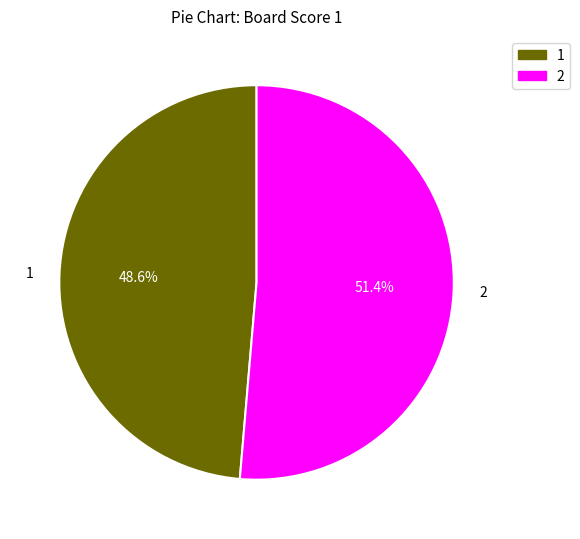

Is there a majority slice in this chart?

Yes